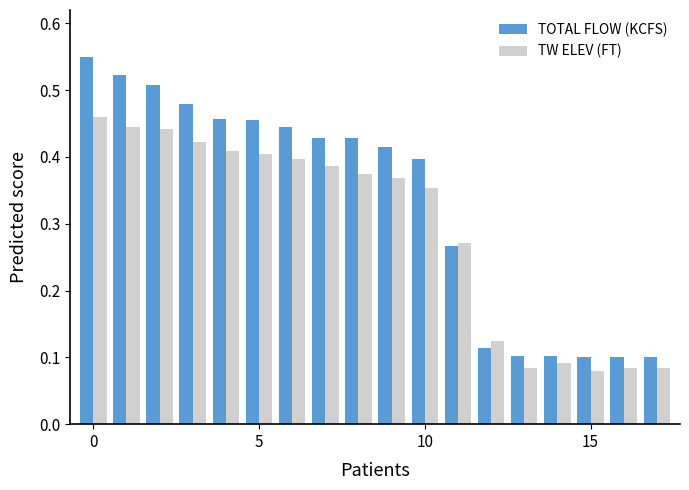

How many TW ELEV (FT) values are between 0 and 1?

18